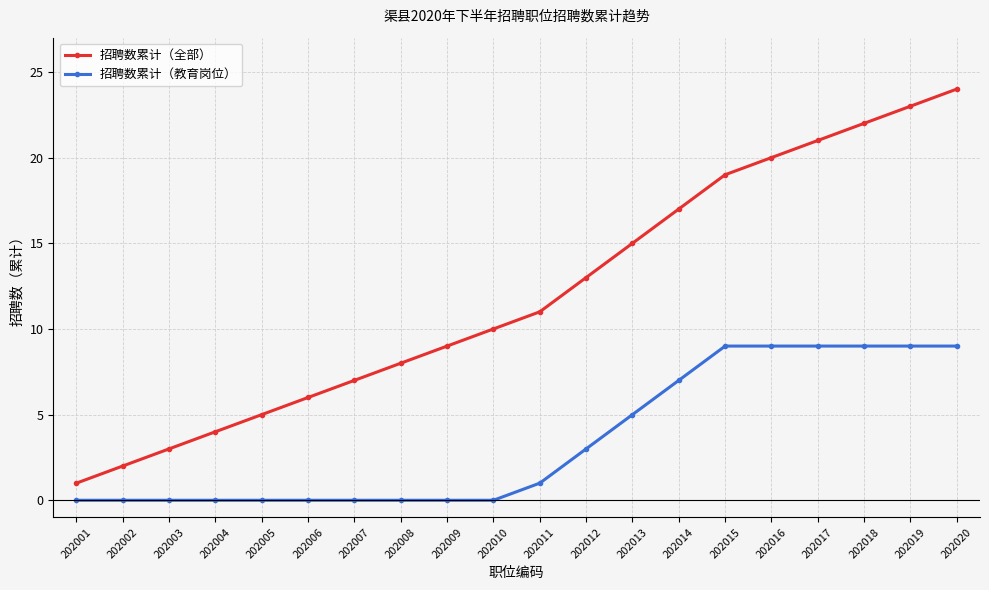

How many data points does each series have?

20